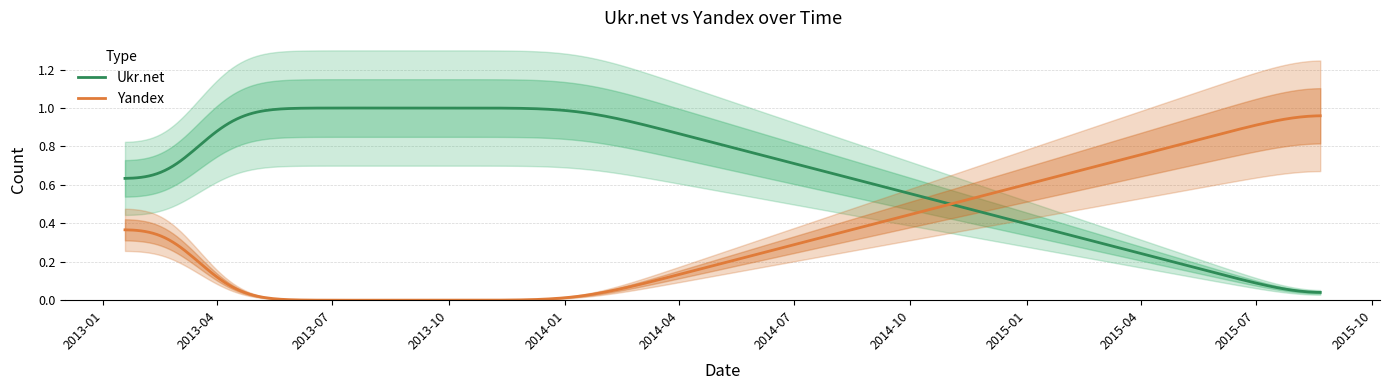

Between 2015-08-21 and 2014-01-13, which is larger?

2014-01-13